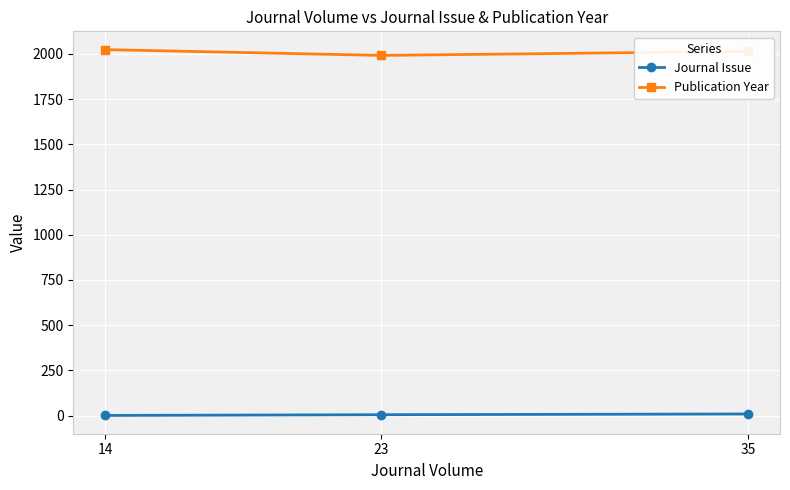

At how many categories does at least one series exceed 1592?

3